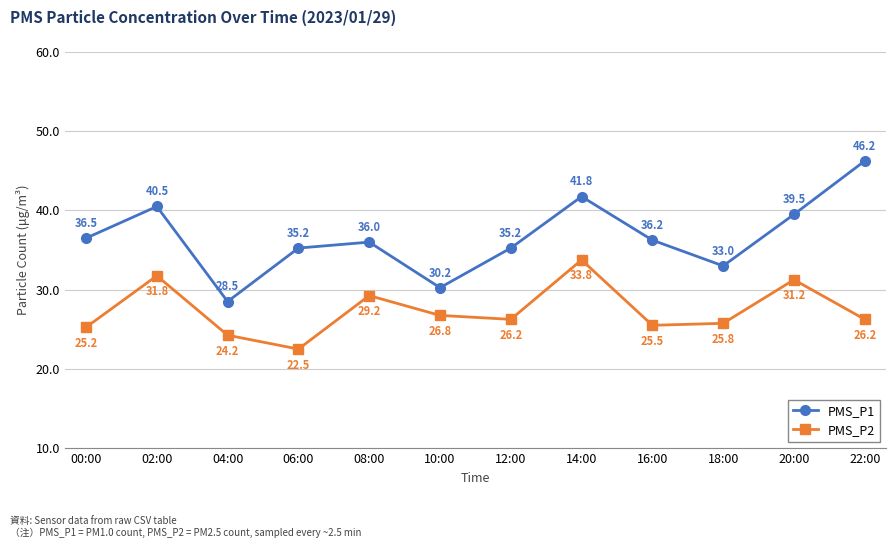

How many data points in PMS_P2 are above 26?

7